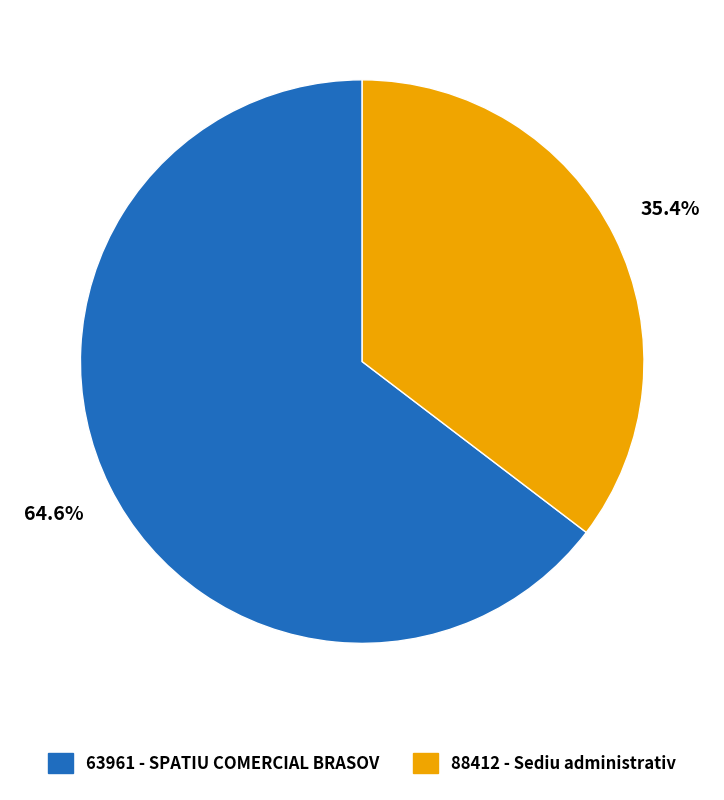

To the nearest percent, what is the difference between the 88412 and 63961 slice percentages?

29%